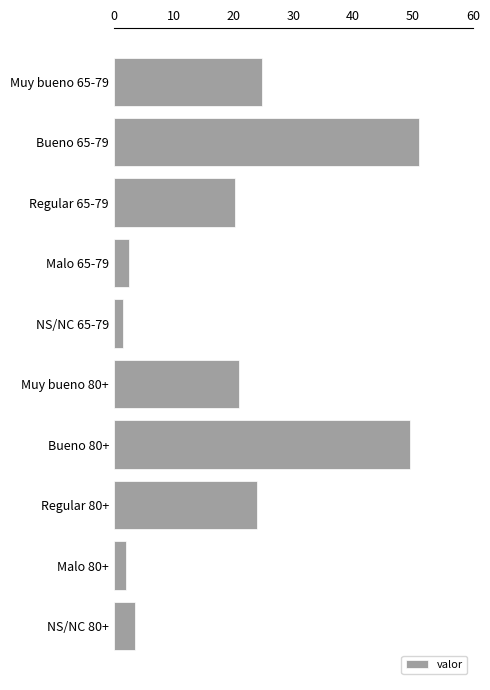

What is the label of the 9th bar from the bottom?

Bueno 65-79